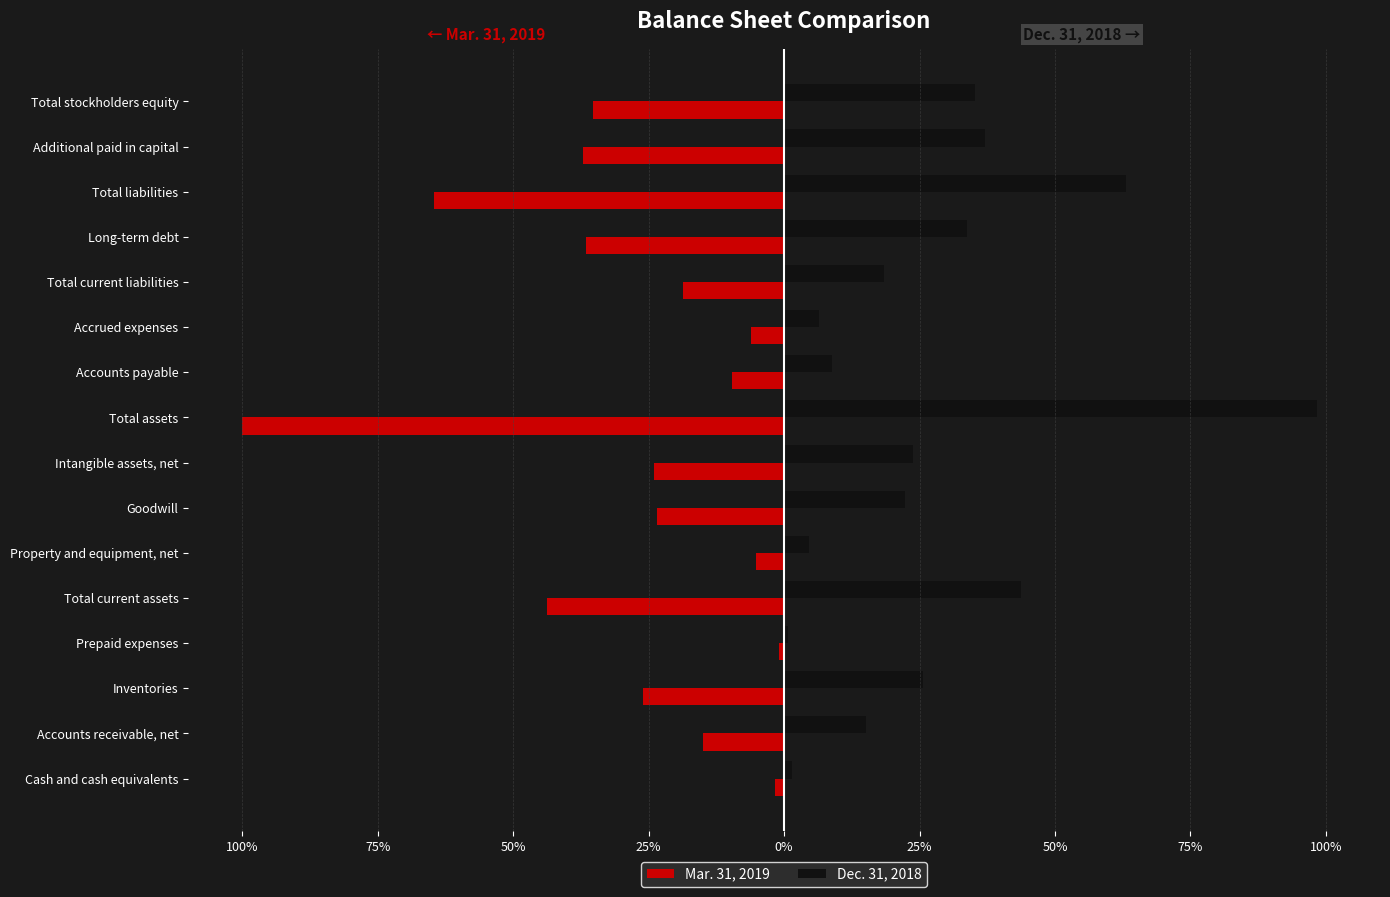

What are all the series names shown in the legend?

Mar. 31, 2019, Dec. 31, 2018